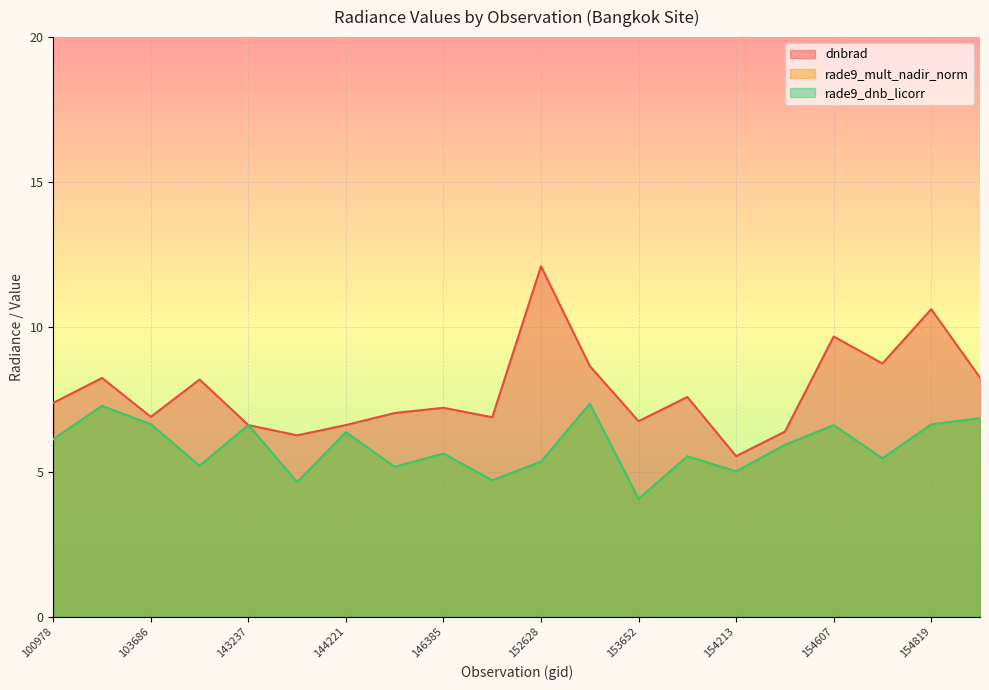

True or false: rade9_mult_nadir_norm has more than 2 points higher than both neighbors.

True